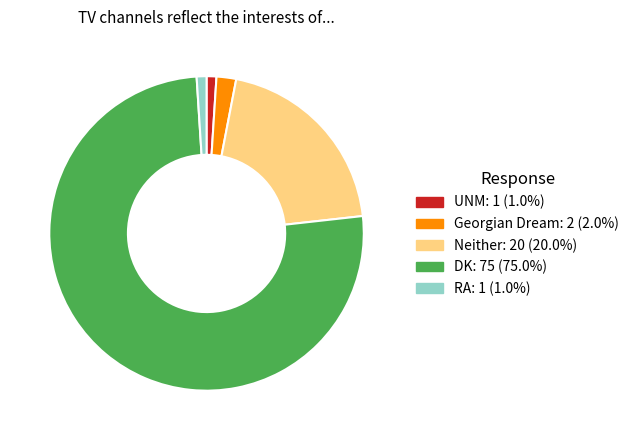

How many segments does this pie chart have?

5